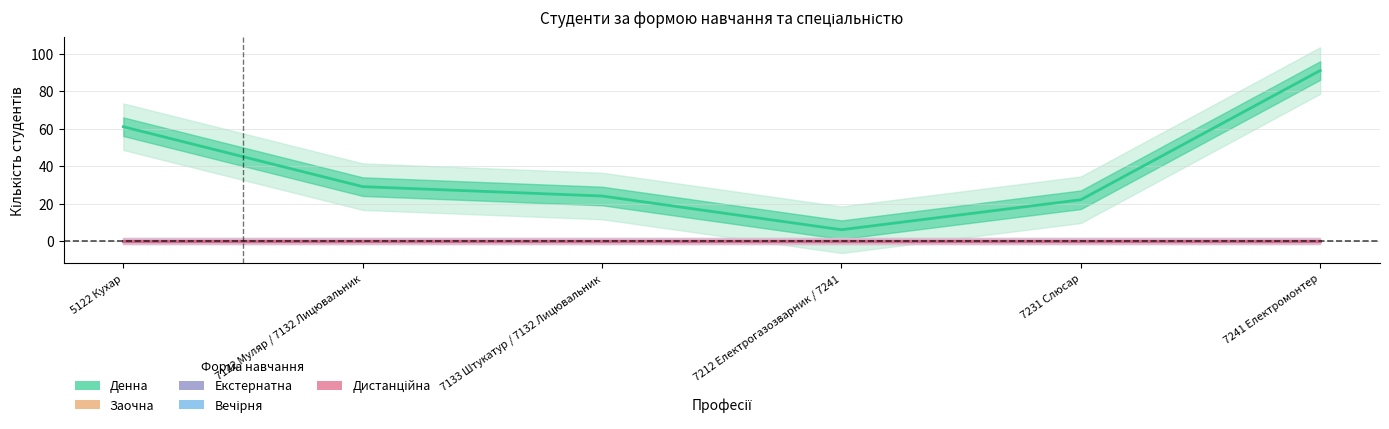

What is the greatest value displayed?

91